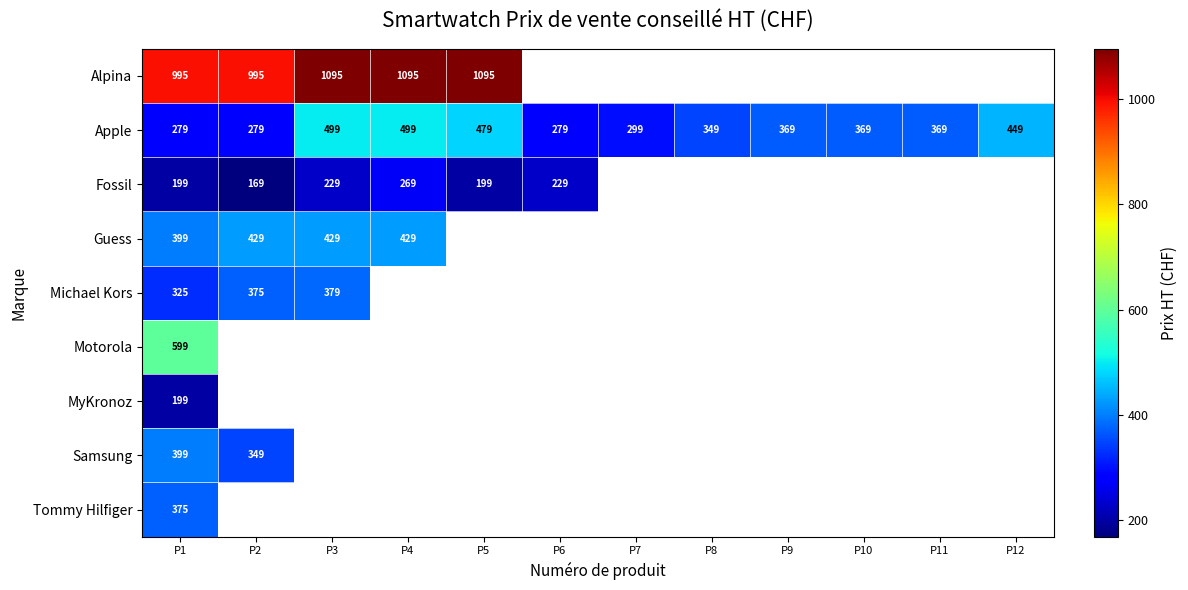

What is the difference between the highest and lowest values at P1?

796